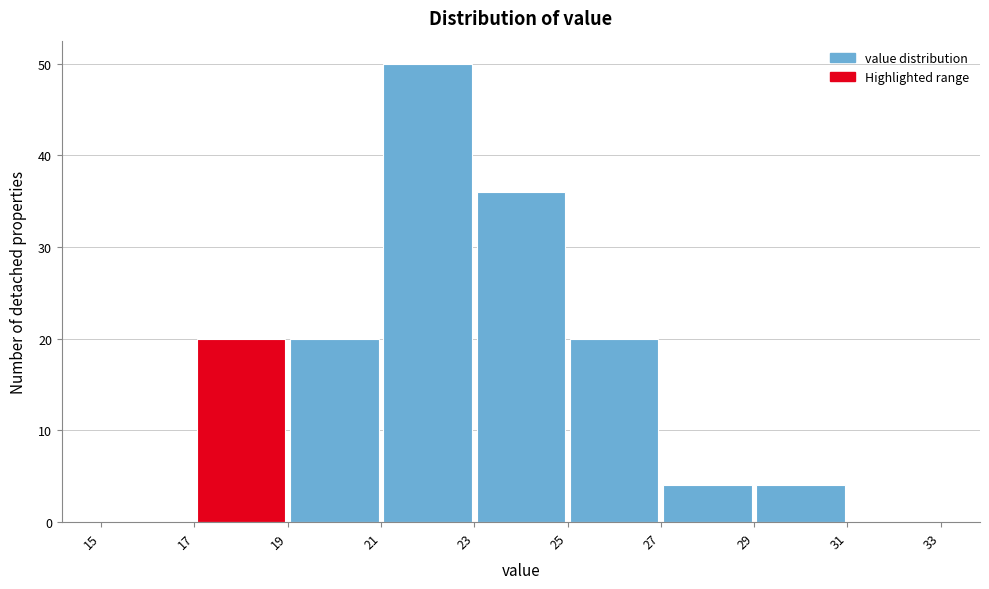

What is the height of the bar covering 27 to 29 on the x-axis? The values are not printed on the chart, so give them approximately, as read against the axis.

4